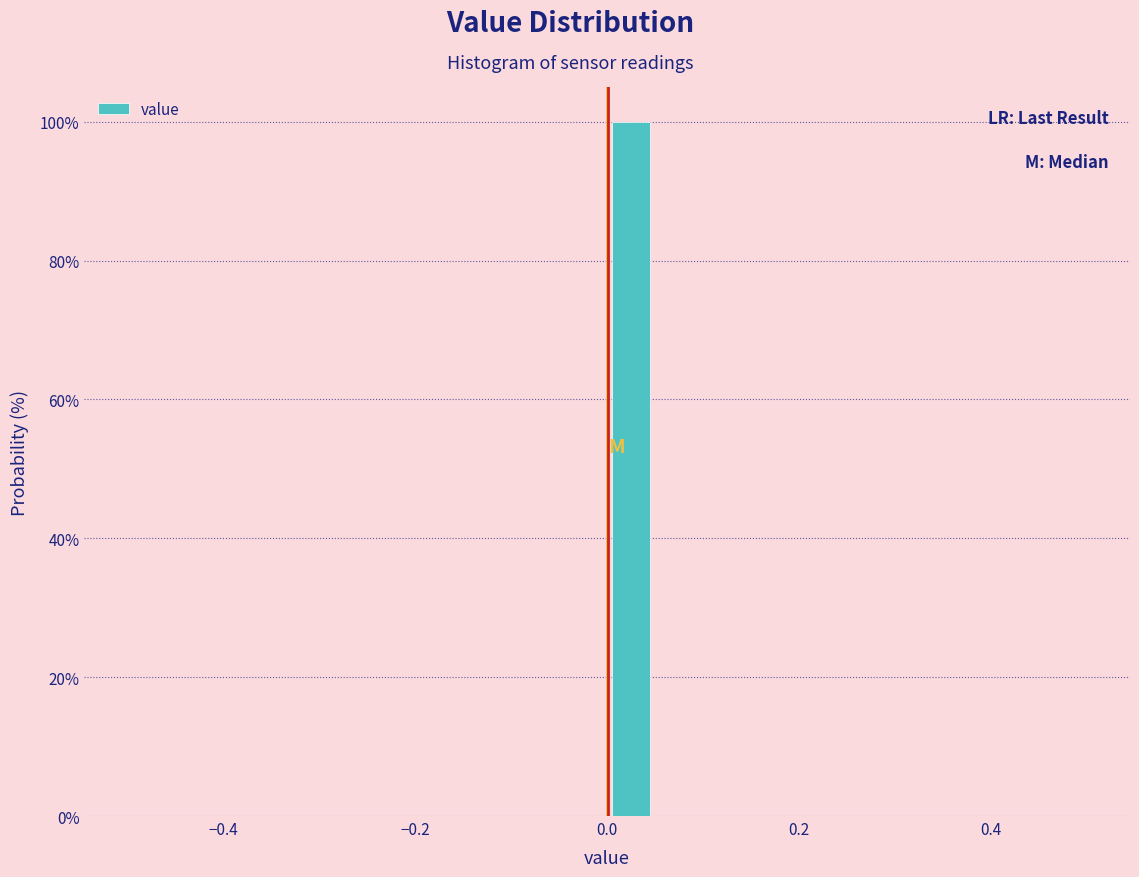

Around what value on the x-axis is the tallest bar? Give the approximate position of its centre, as read against the axis.

0.02